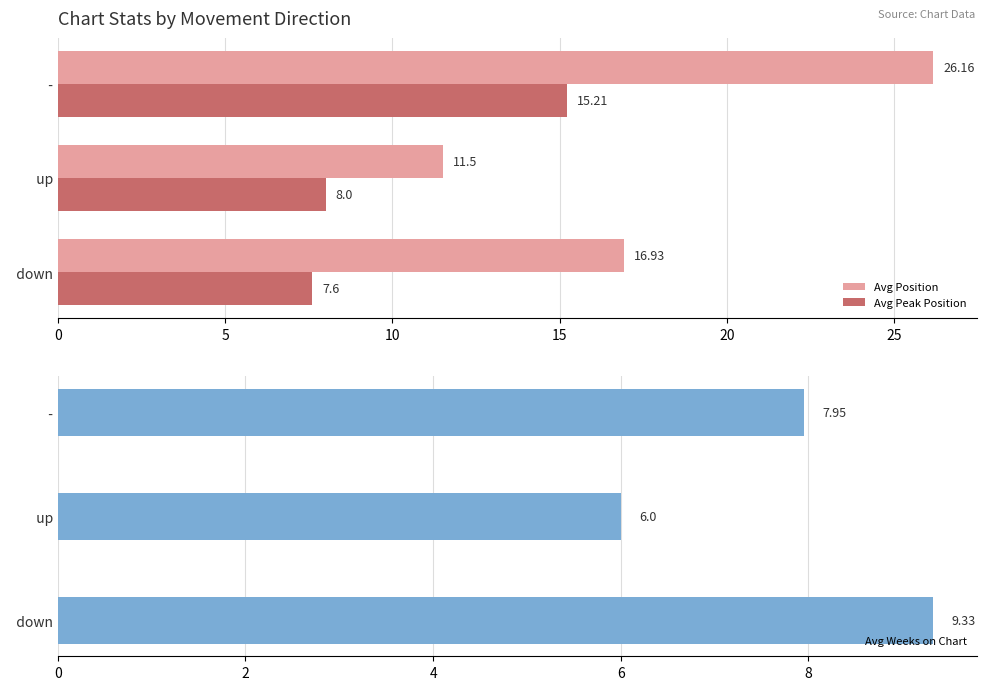

How many distinct data groups are displayed?

3